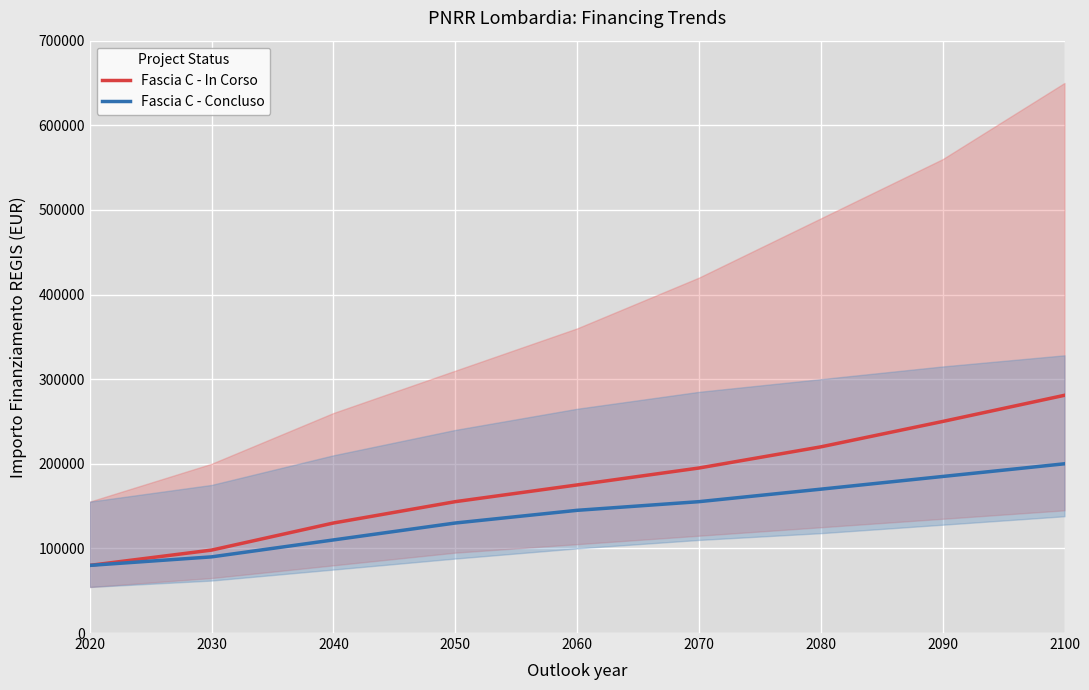

At which category is the sum across all series the highest?

2100